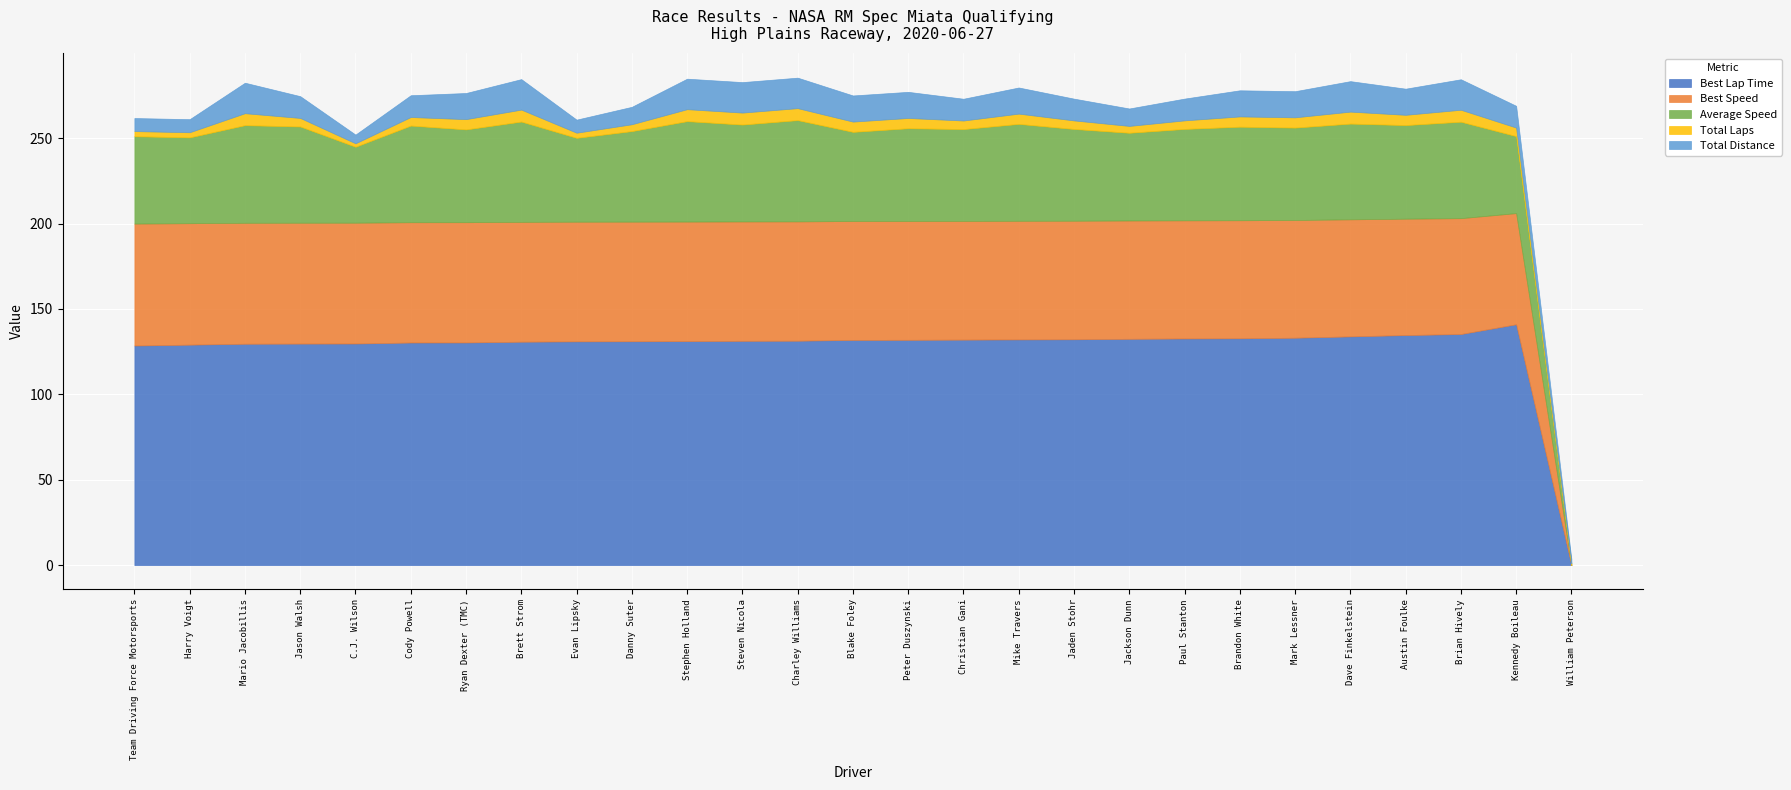

What is the label of the 12th point from the right?

Christian Gani